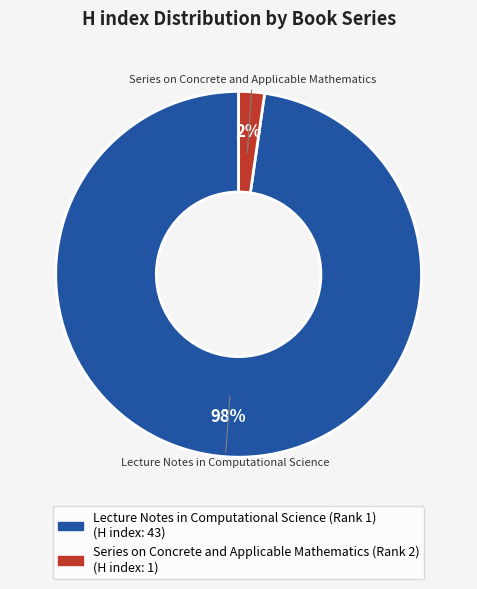

Which category has the biggest portion of the pie?

Lecture Notes in Computational Science (Rank 1)